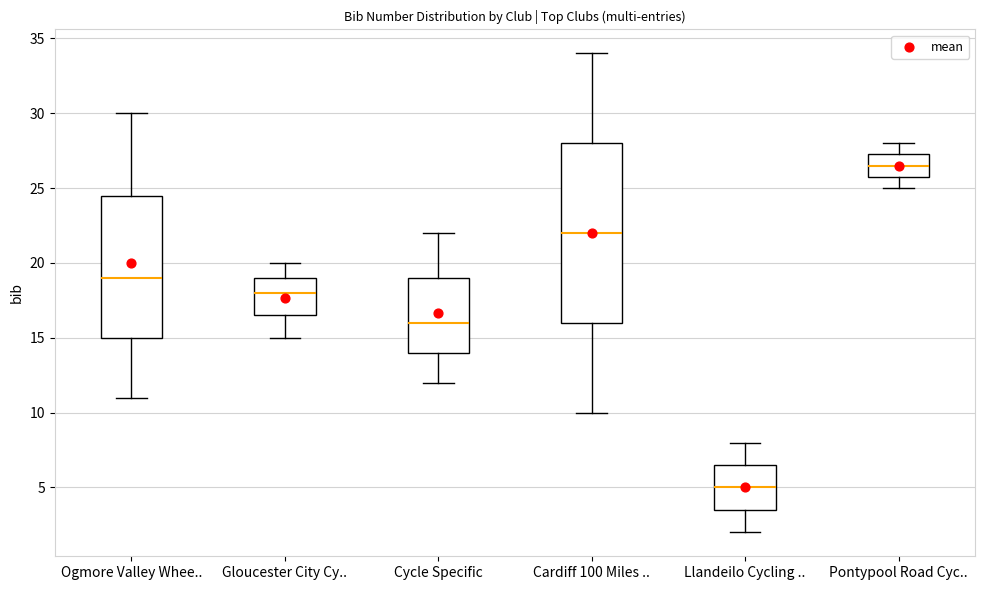

Where does the median line of the box for Cardiff 100 Miles .. sit on the y-axis? The values are not printed on the chart, so give them approximately, as read against the axis.

22.0